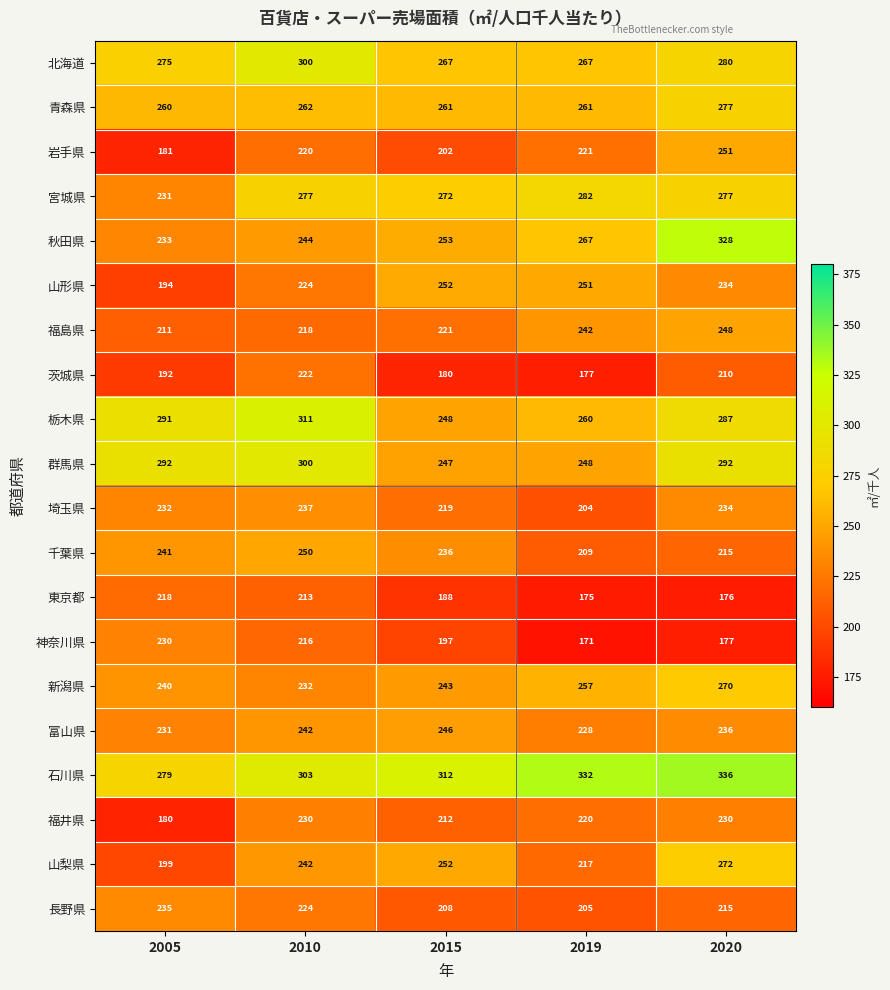

Is the value of 岩手県 at 2005 greater than the value of 千葉県 at 2020?

No